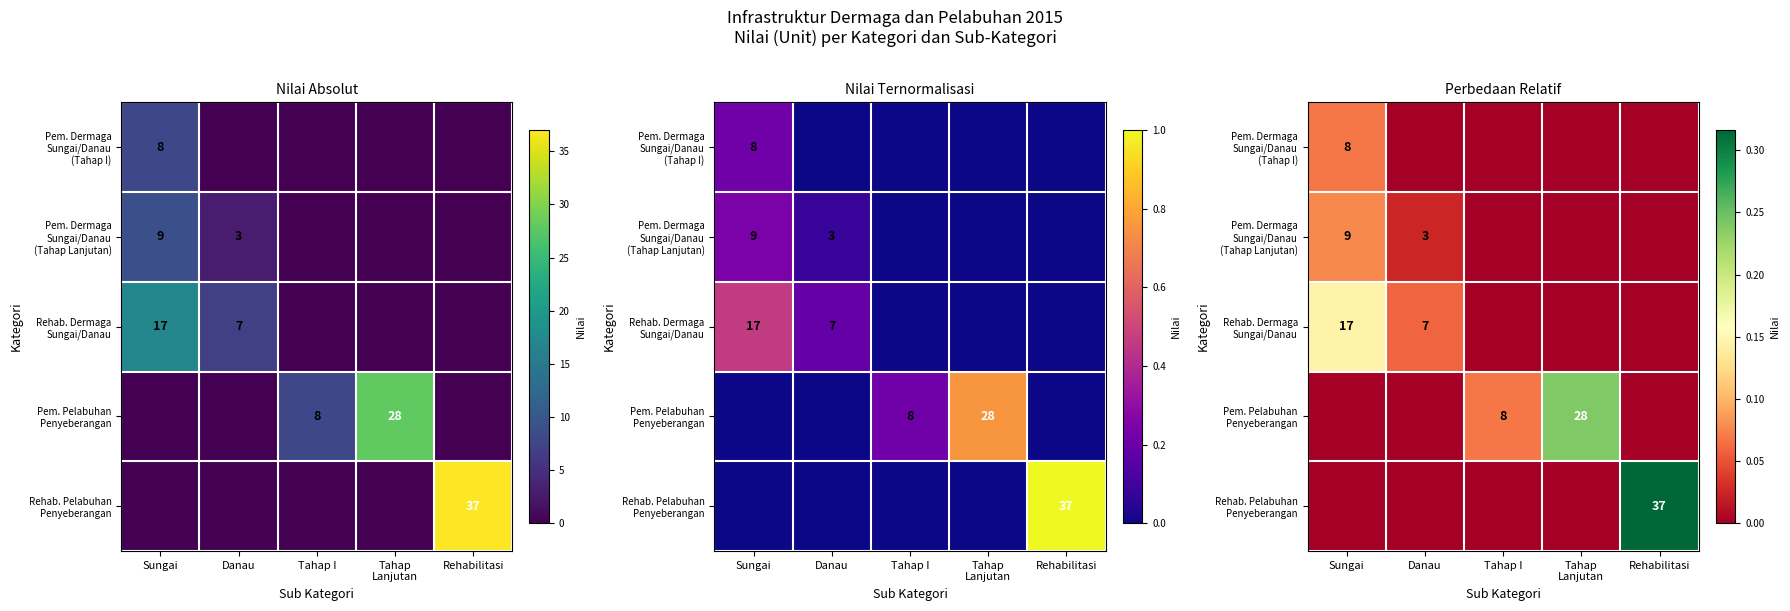

The value of Pem. Dermaga Sungai/Danau (Tahap Lanjutan) at Tahap Lanjutan is 0.0. True or false?

True